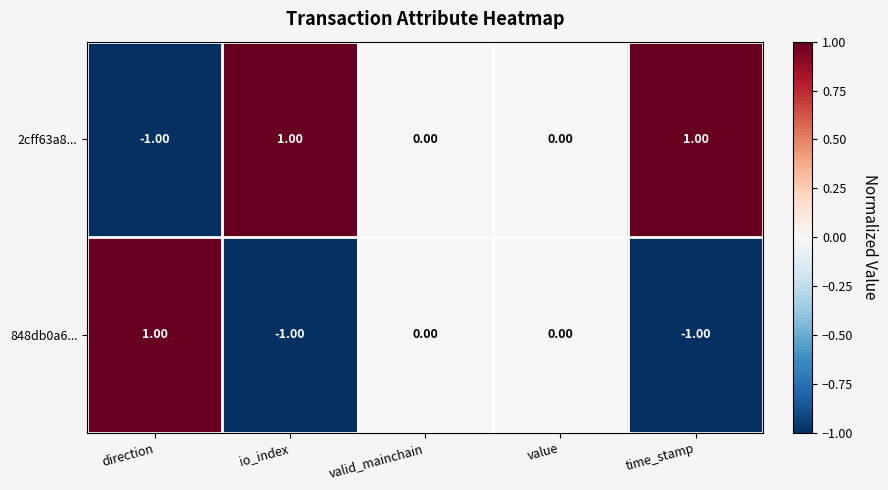

Which category has the lowest value in the 2cff63a8... series?

direction